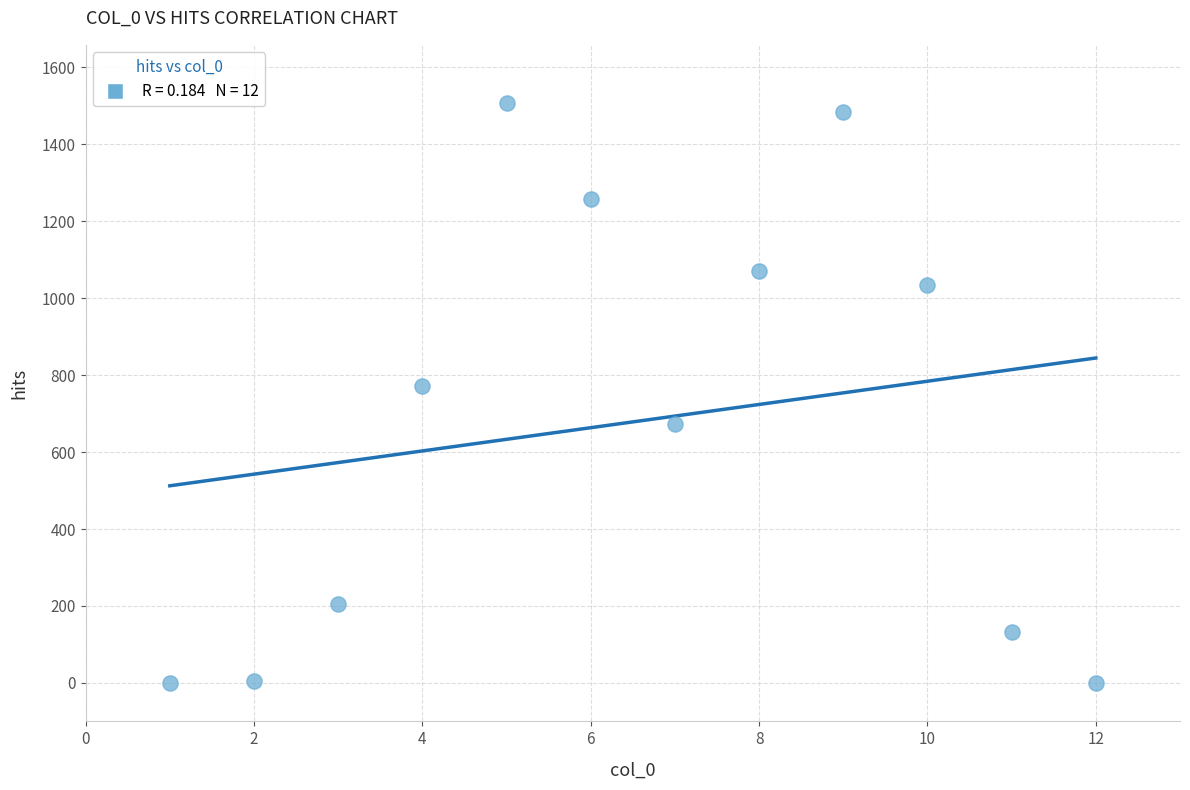

What is the range of Y values (max minus min)?

1508